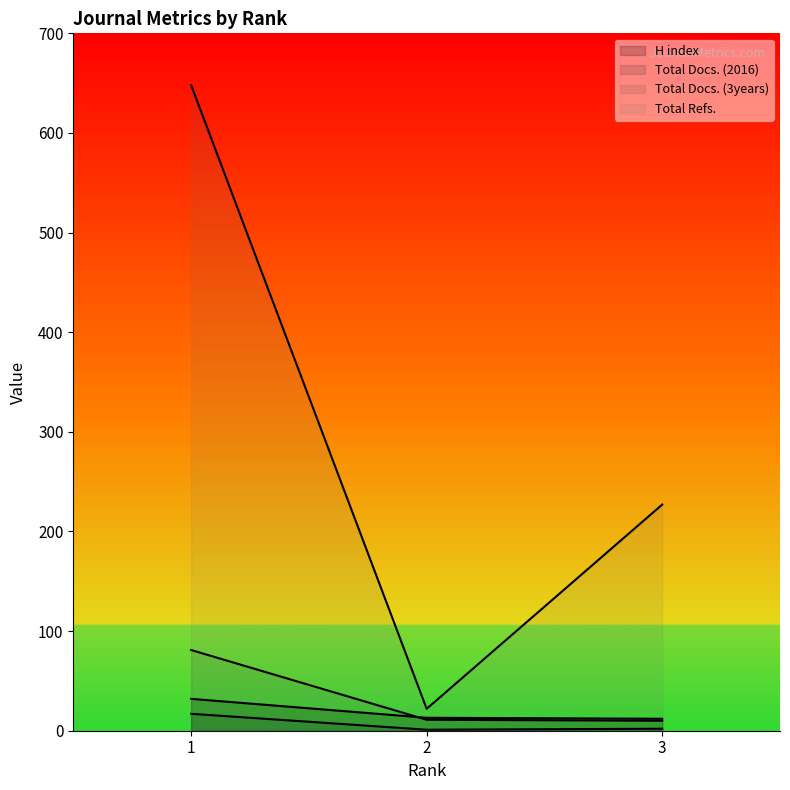

Where does the H index series first go above 13?

1